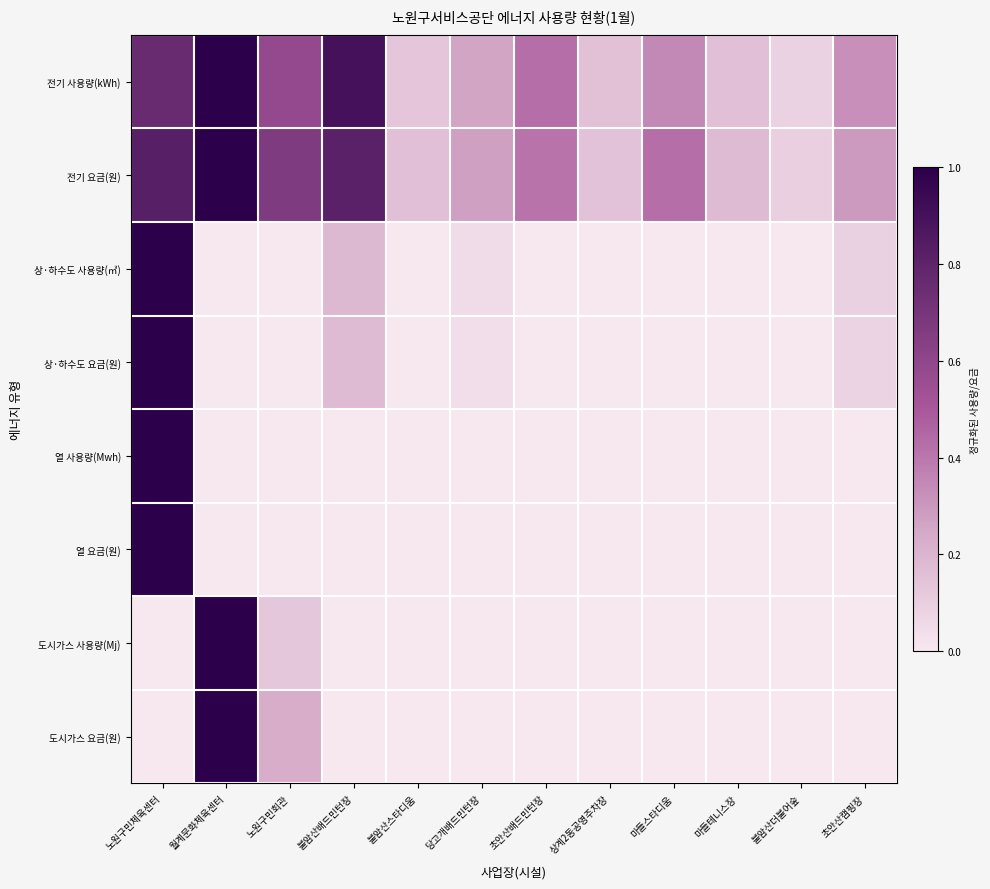

Which series has the largest total across all categories?

전기 요금(원)